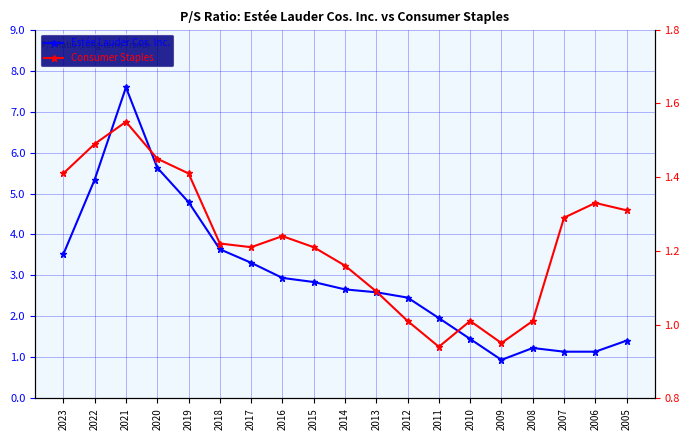

What value does the Estée Lauder Cos. Inc. series have at 2018?

3.6